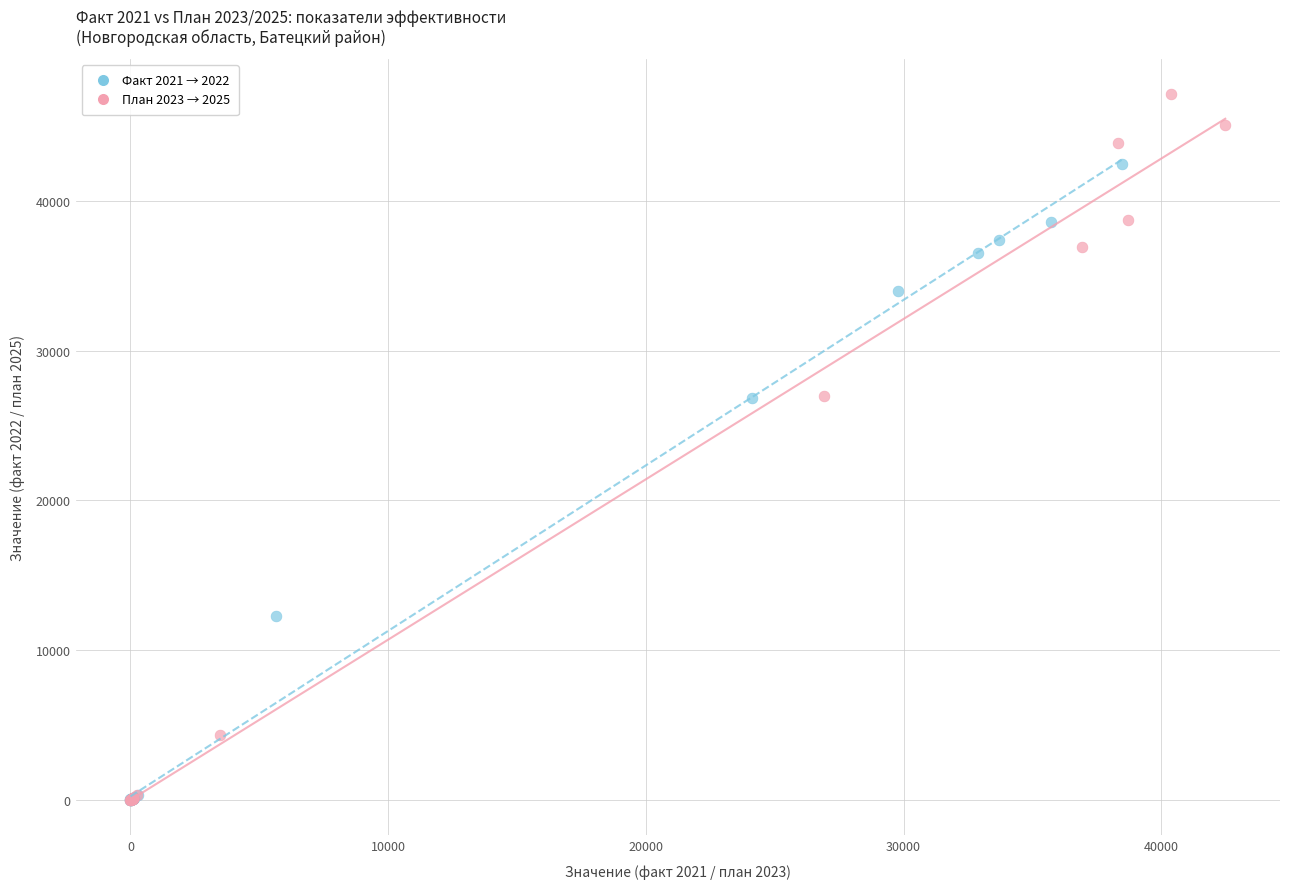

Which series has the largest Y range (max minus min)?

План 2023 → 2025